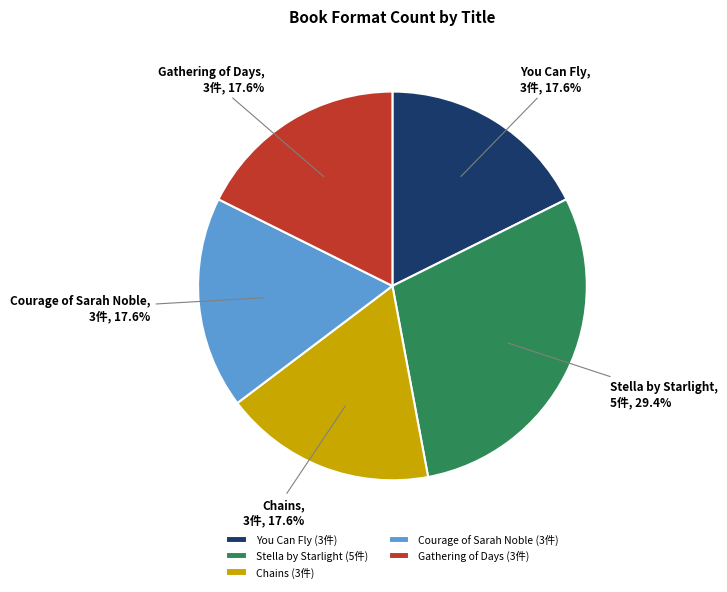

Does Chains represent more than half of the total?

No